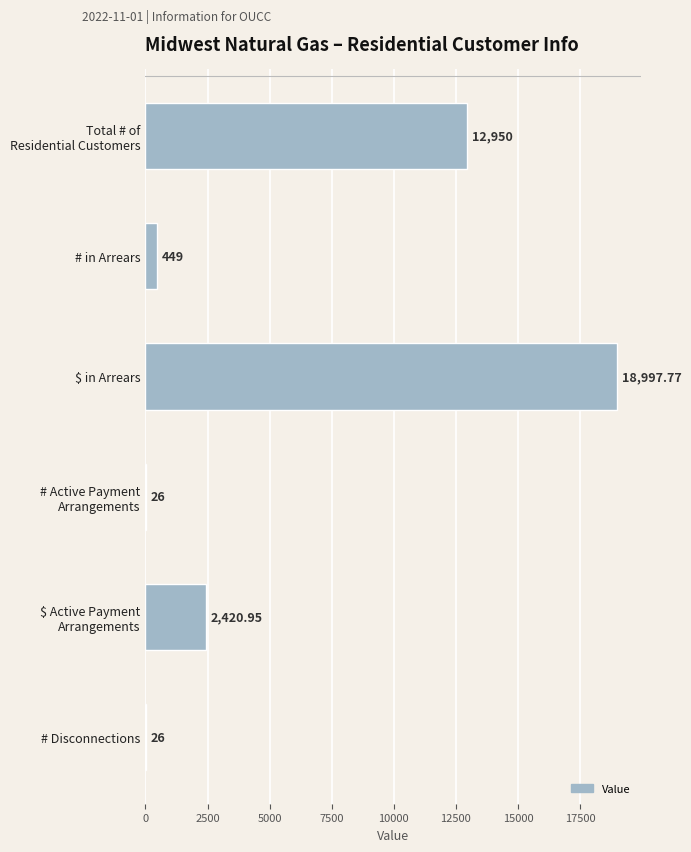

Which category has the highest value across all series?

$ in Arrears